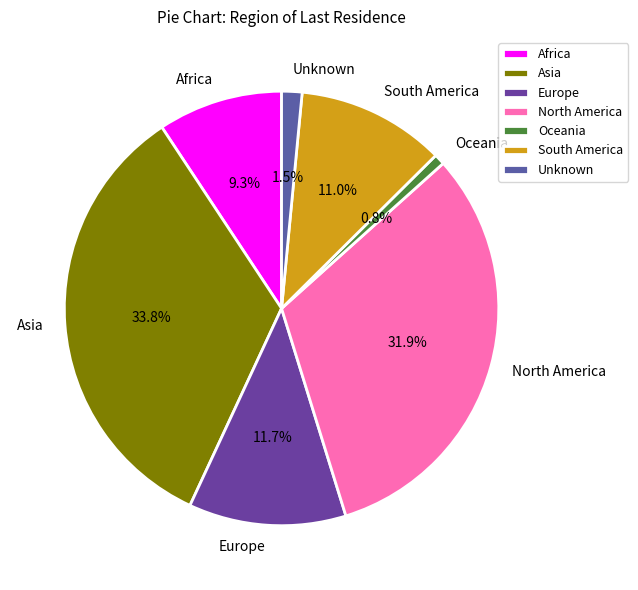

The Europe slice represents 5% of the pie. True or false?

False